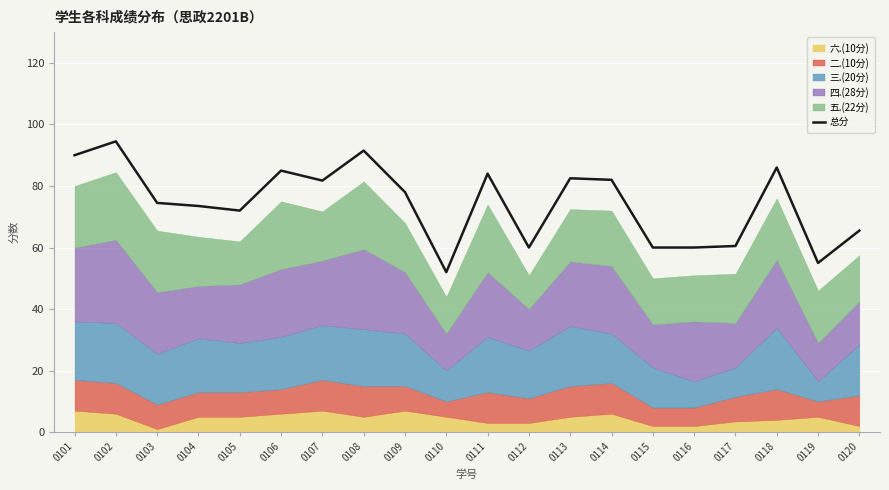

List the labels in order of value, smallest first.

0110, 0119, 0112, 0115, 0116, 0117, 0120, 0105, 0104, 0103, 0109, 0107, 0114, 0113, 0111, 0106, 0118, 0101, 0108, 0102